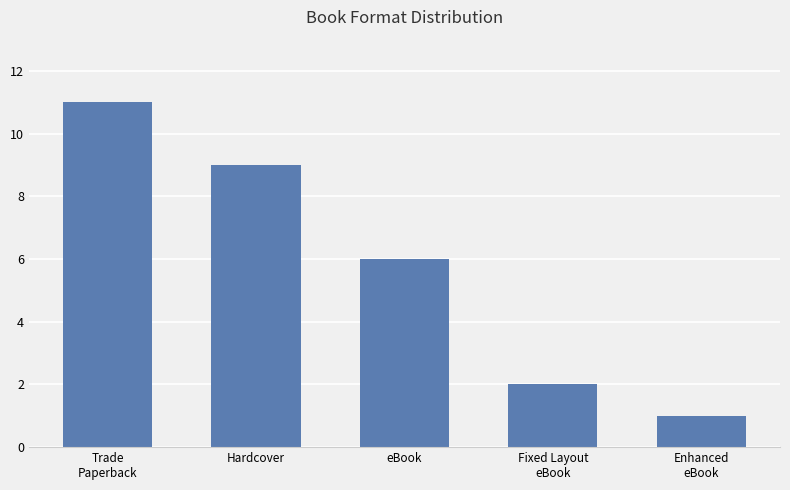

What is the minimum value shown in the chart?

1